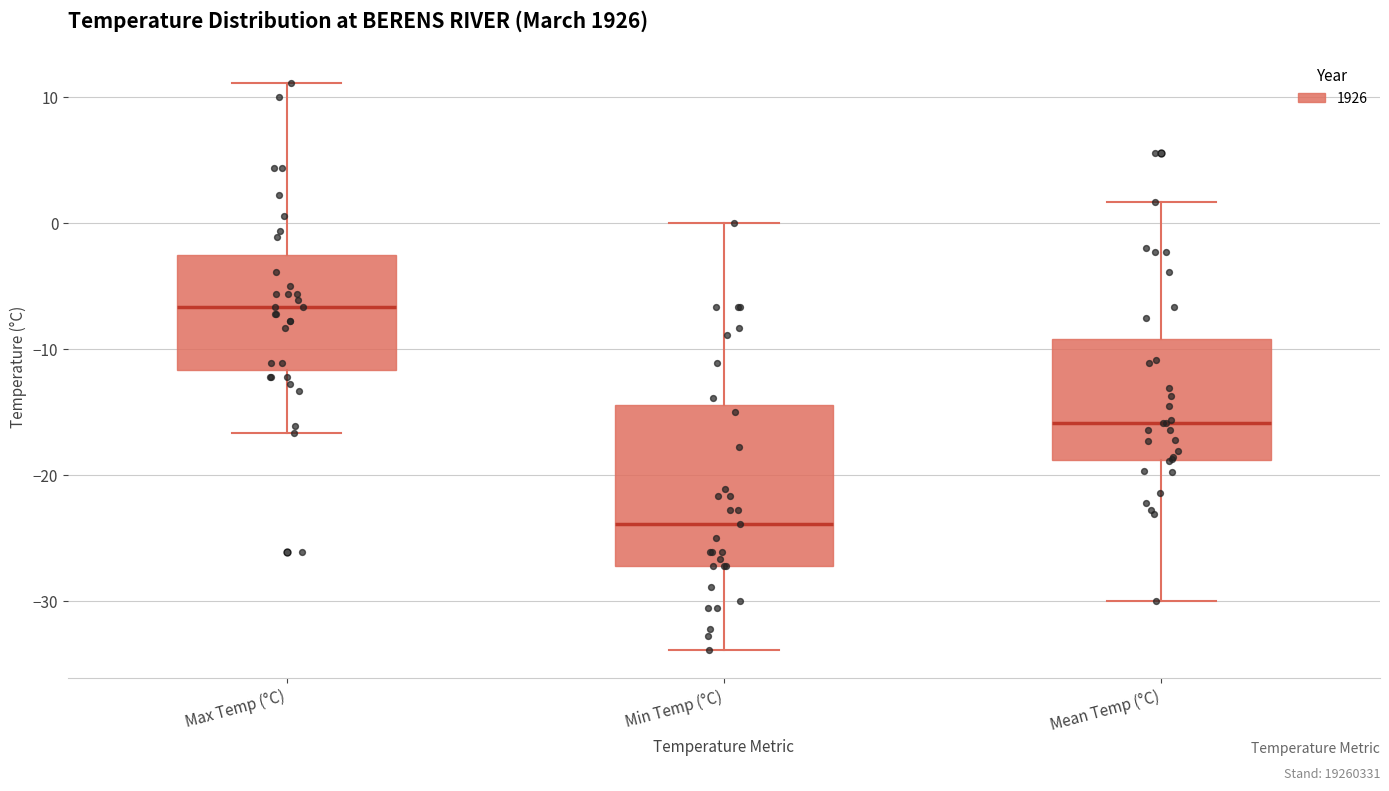

Which box's median line is the lowest?

Min Temp (°C)